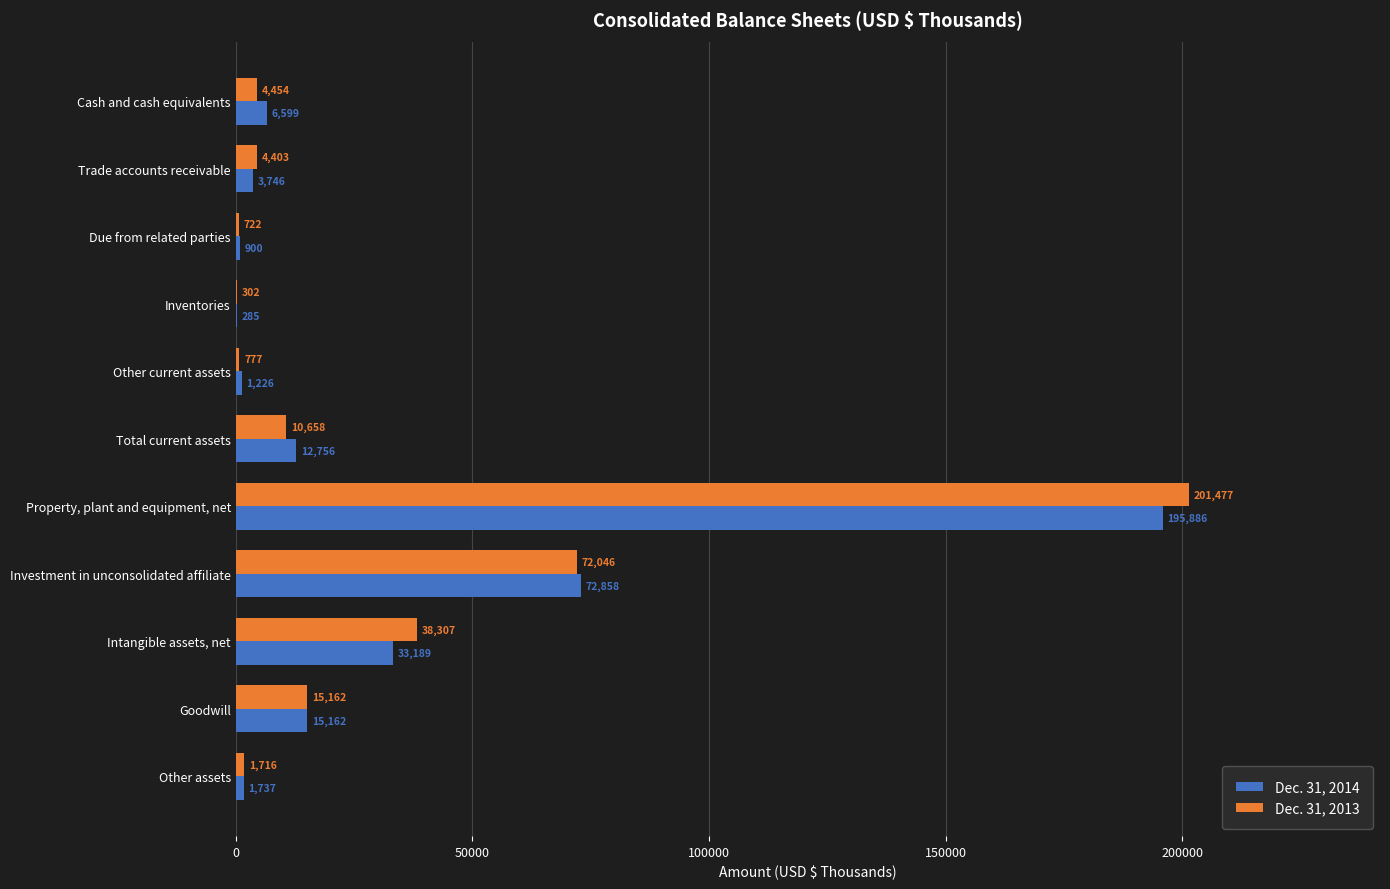

What is the sum of all Dec. 31, 2014 values?

344344